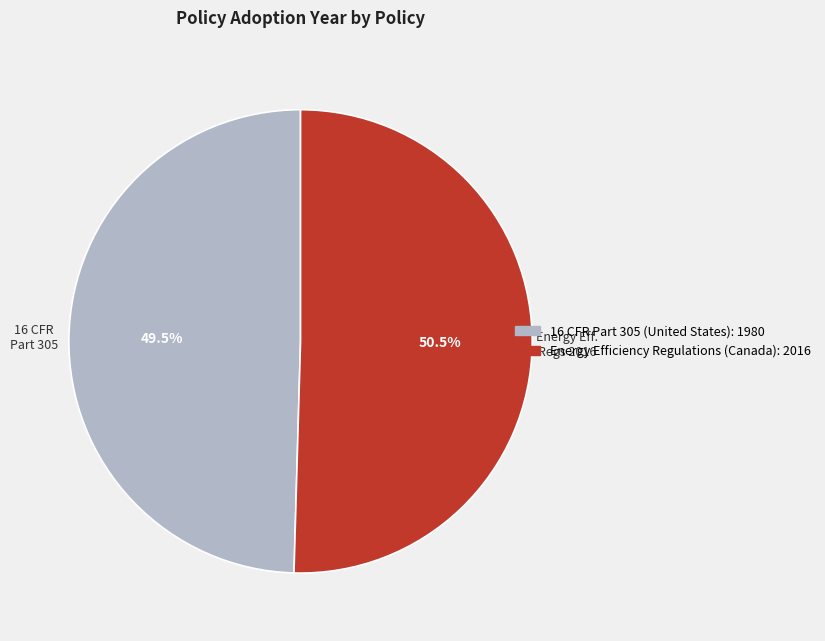

Is there any slice that represents more than half of the pie?

Yes